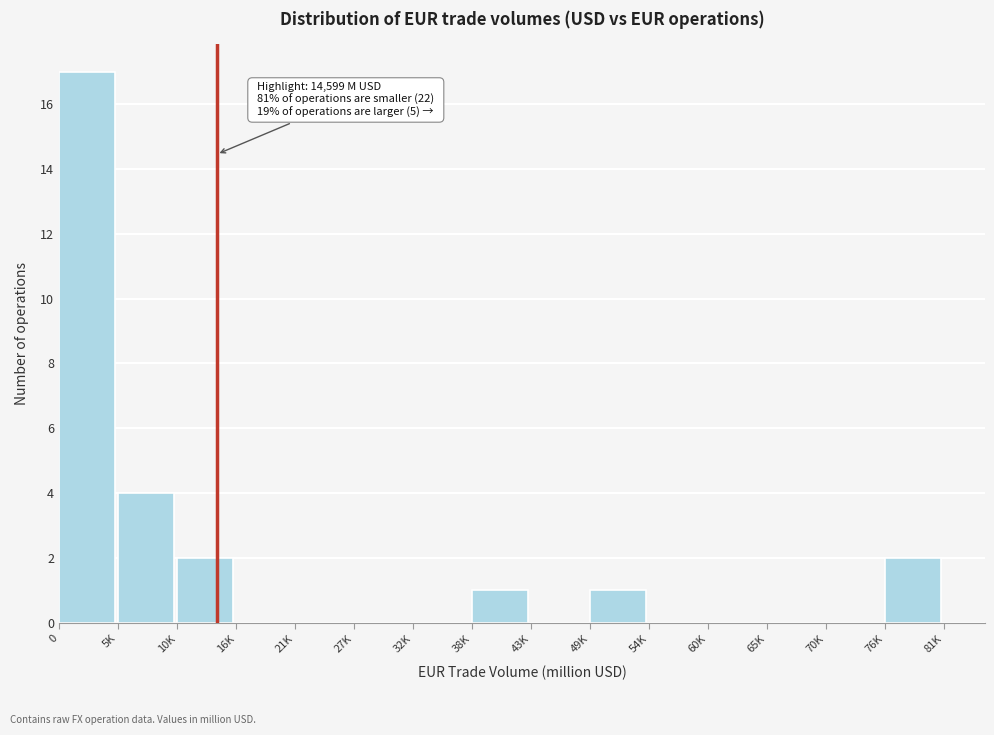

Reading left to right, list all the values displayed in this chart.

0=17	5K=4	10K=2	16K=0	21K=0	27K=0	32K=0	38K=1	43K=0	49K=1	54K=0	60K=0	65K=0	70K=0	76K=2